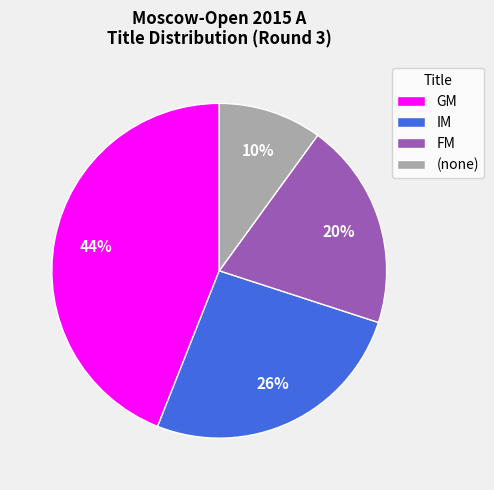

True or false: IM accounts for 26% of the total.

True